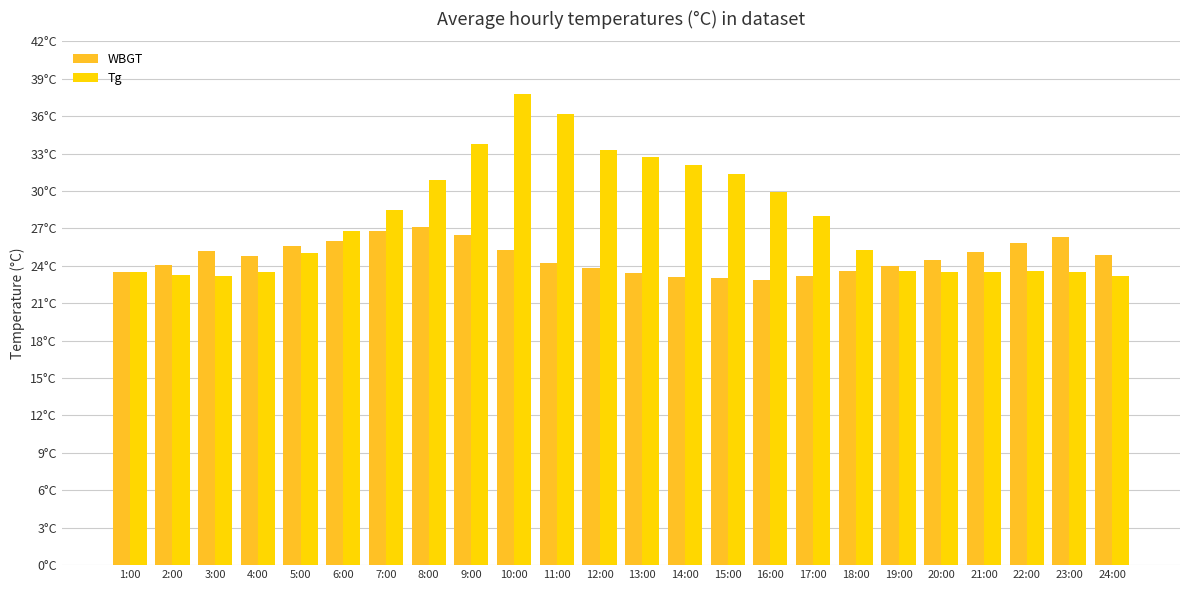

List the series in order of their peak value, highest first.

Tg, WBGT